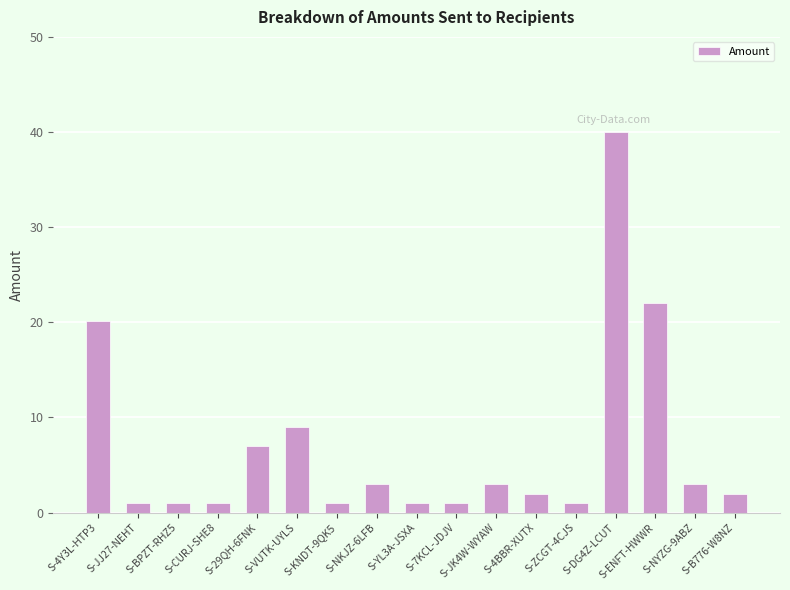

What position from the left is S-JK4W-WYAW?

11